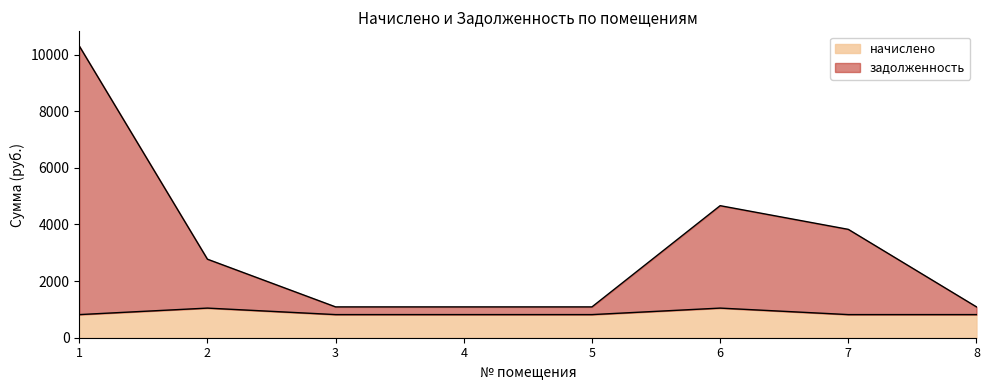

Where is задолженность nearest to the value 5695?

6